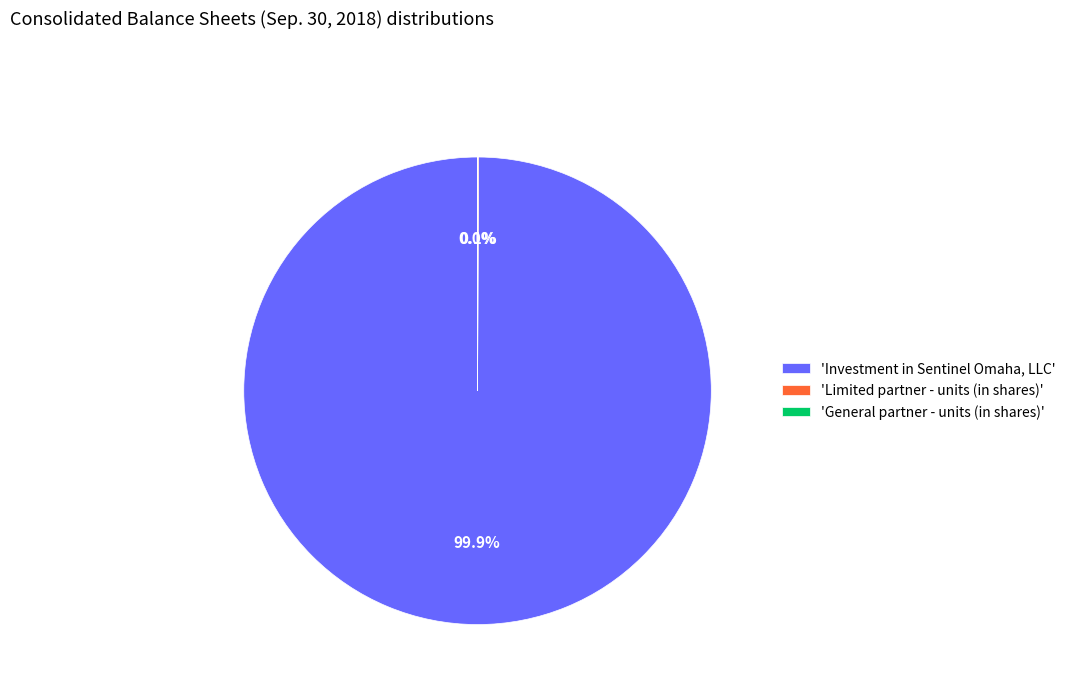

Do General partner - units (in shares) and Limited partner - units (in shares) together represent more than half of the pie?

No